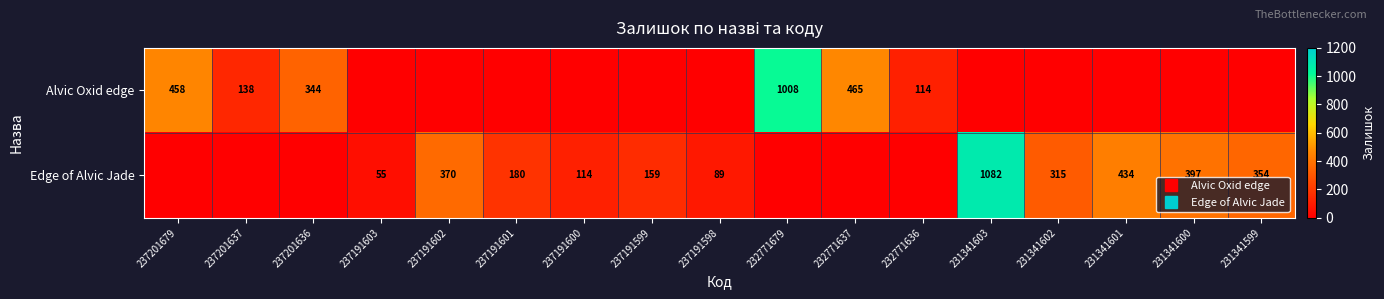

Which label corresponds to the largest value in the chart?

231341603